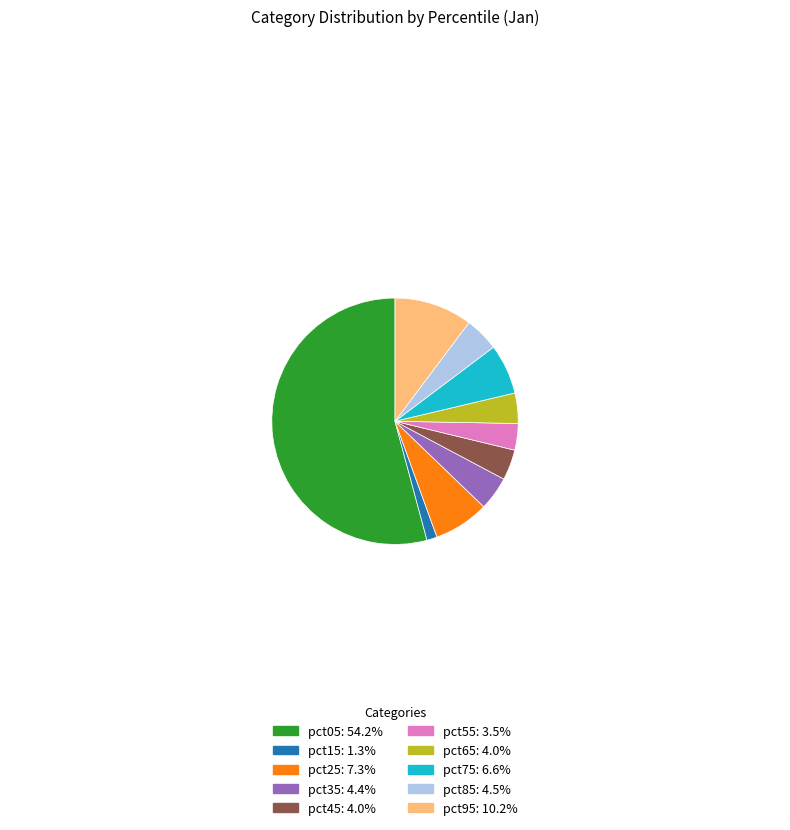

Which category accounts for the majority?

pct05